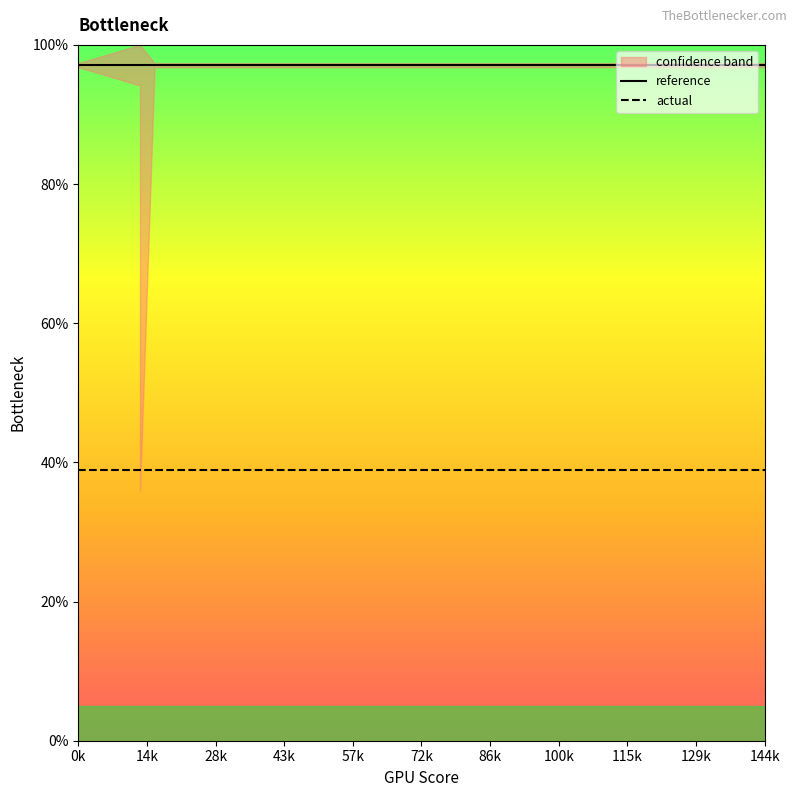

Reading left to right, transcribe all the data shown in this chart.

reference: 97.1	97.1	97.1	97.1	97.1	97.1	97.1	97.1	97.1	97.1	97.1	97.1	97.1	97.1	97.1	97.1	97.1	97.1	97.1	97.1
actual: 38.8	38.8	38.8	38.8	38.8	38.8	38.8	38.8	38.8	38.8	38.8	38.8	38.8	38.8	38.8	38.8	38.8	38.8	38.8	38.8